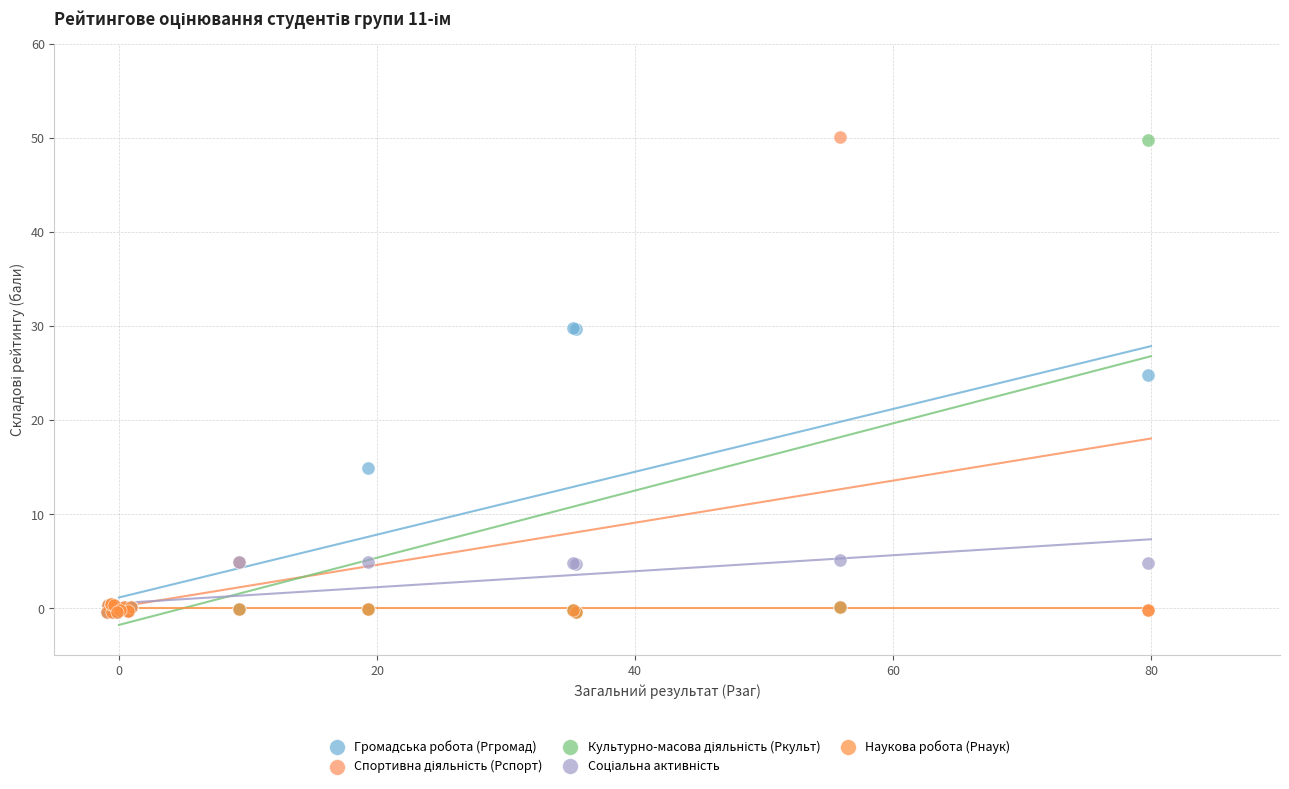

Across all series, what Y value is closest to 24?

24.8